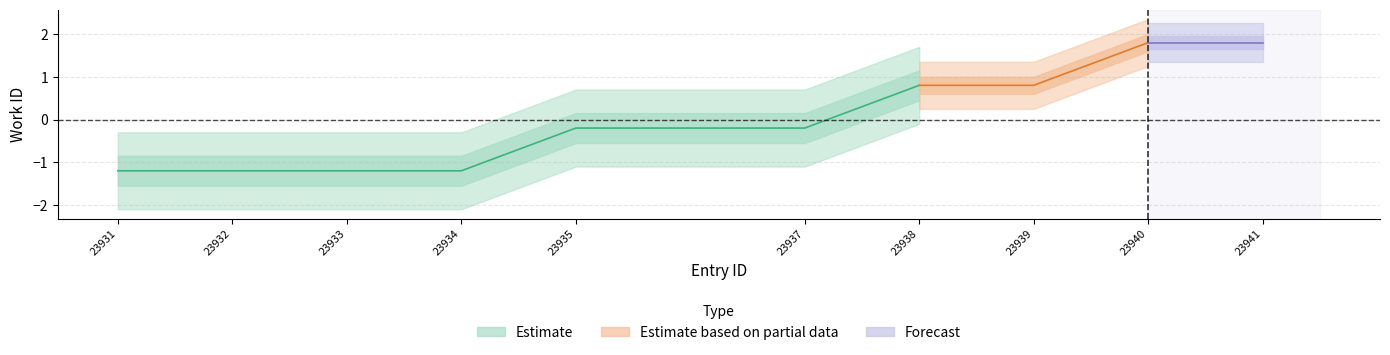

True or false: Estimate and Estimate based on partial data cross at least once.

False